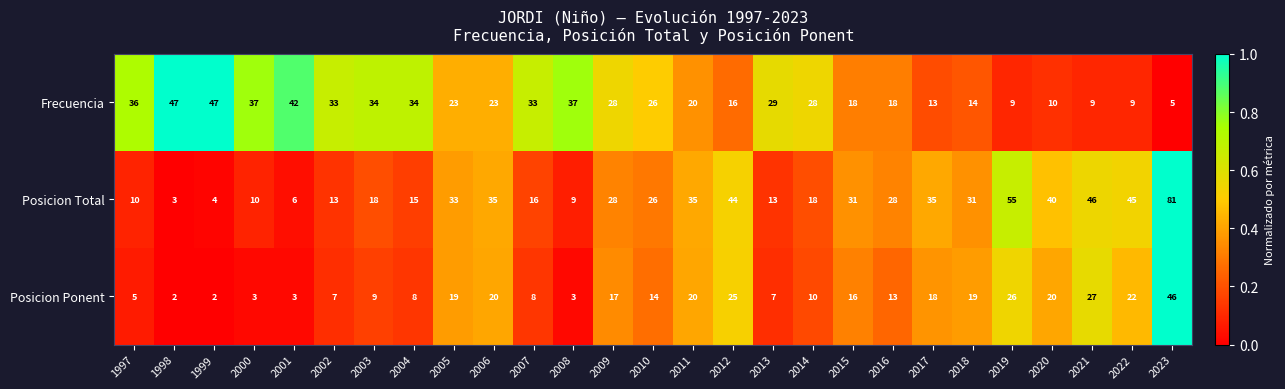

At which label does Frecuencia reach its minimum?

2023